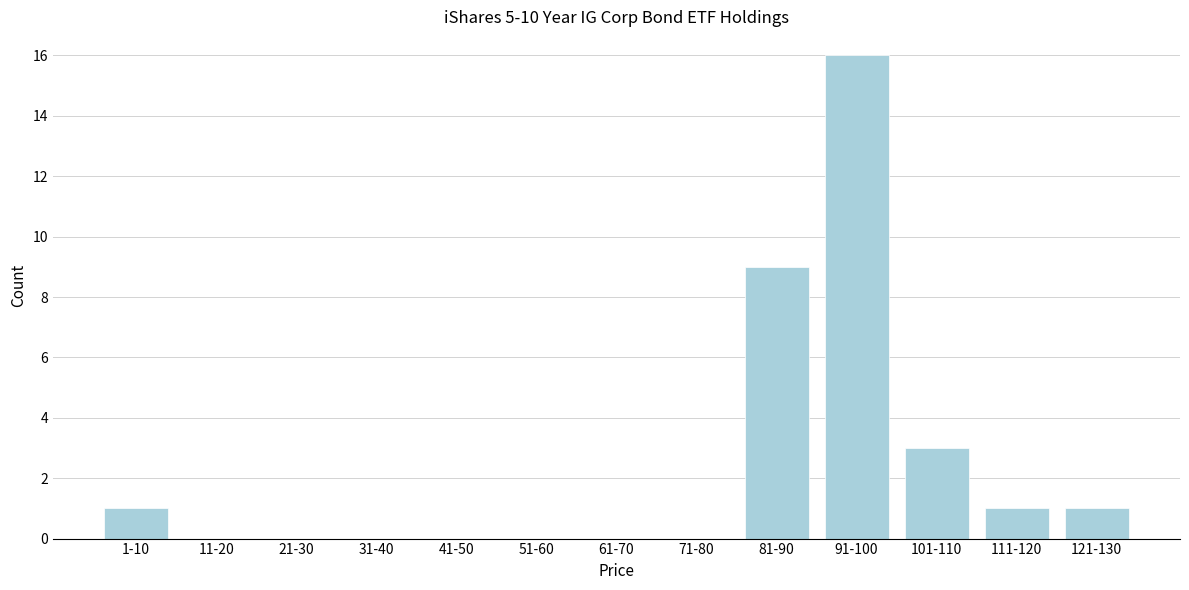

Reading left to right, extract all data points from this chart.

1-10=1	11-20=0	21-30=0	31-40=0	41-50=0	51-60=0	61-70=0	71-80=0	81-90=9	91-100=16	101-110=3	111-120=1	121-130=1